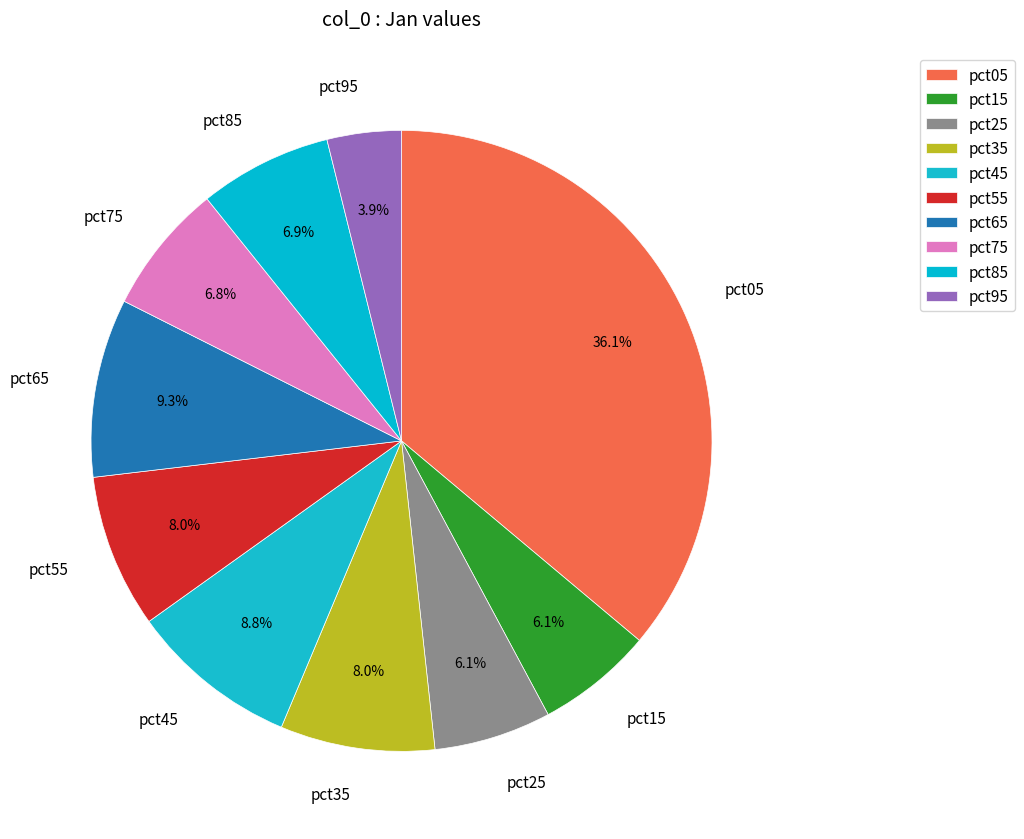

Do pct45 and pct95 together represent more than half of the pie?

No